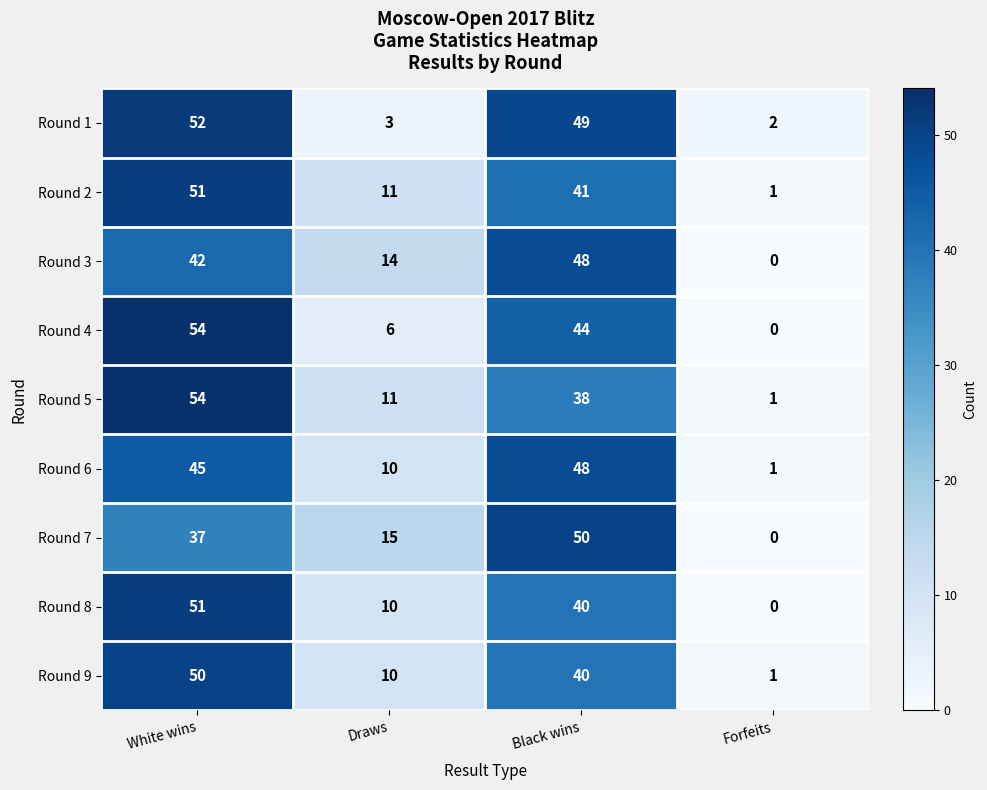

Which category has the lowest value across all series?

Forfeits